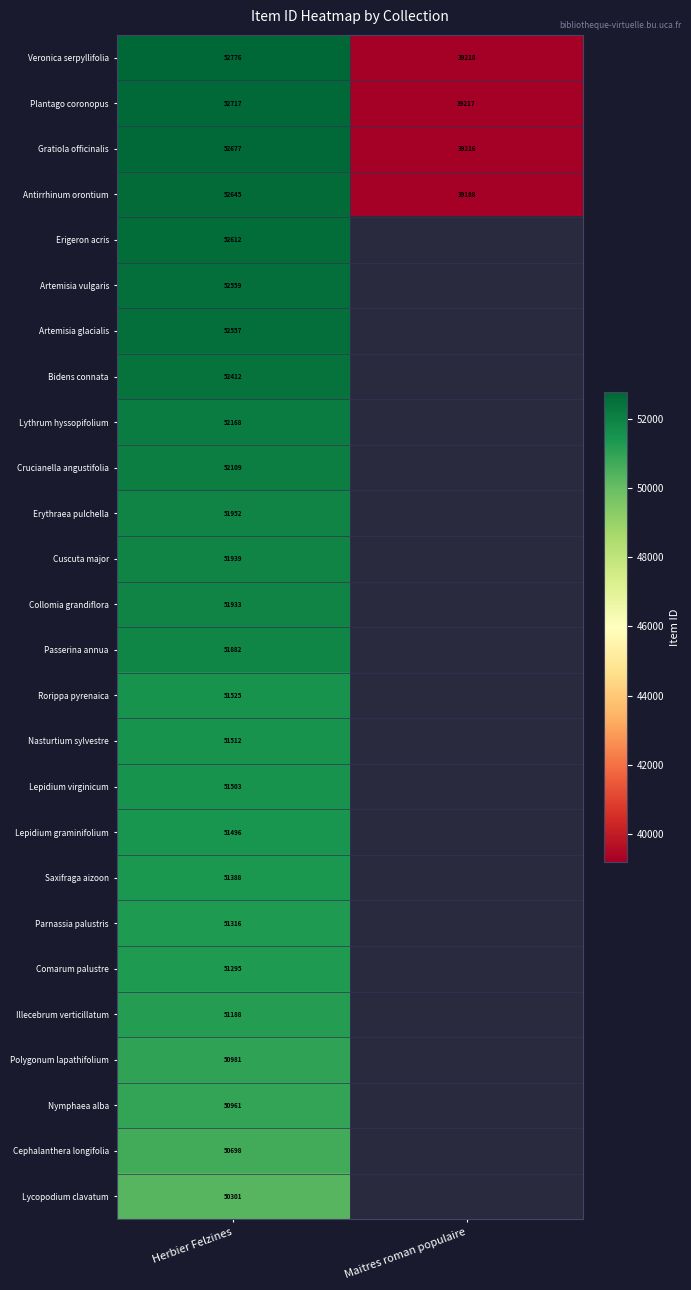

Between Herbier Felzines and Maitres roman populaire, which is larger?

Herbier Felzines